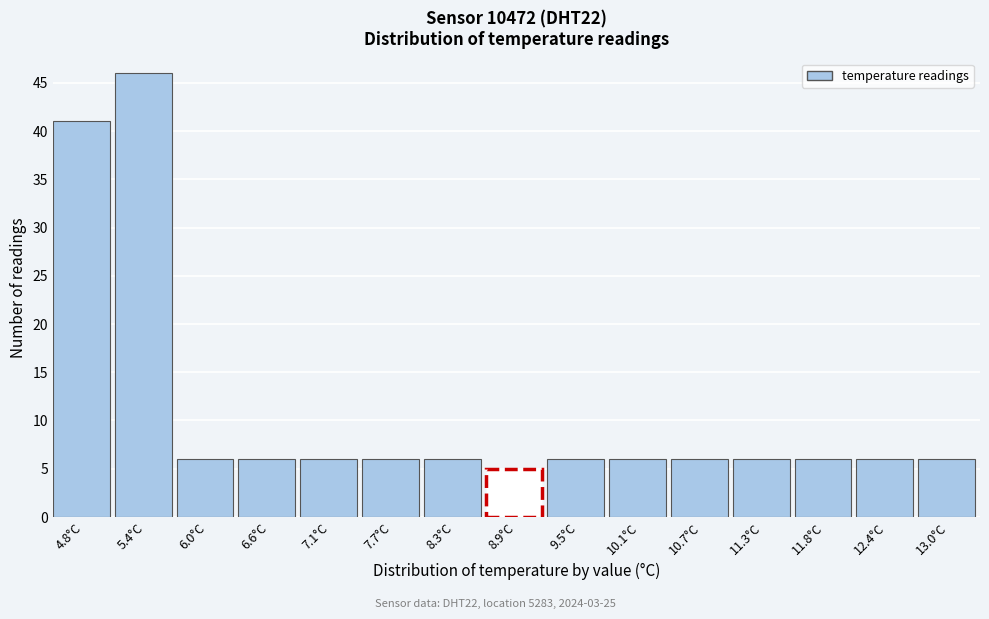

Reading left to right, what are all the values shown in this chart?

41	46	6	6	6	6	6	5	6	6	6	6	6	6	6